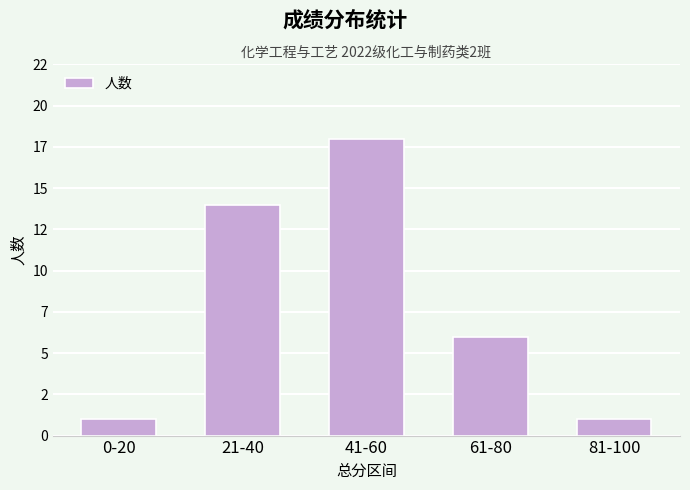

What is the difference between the values at 21-40 and 41-60?

4